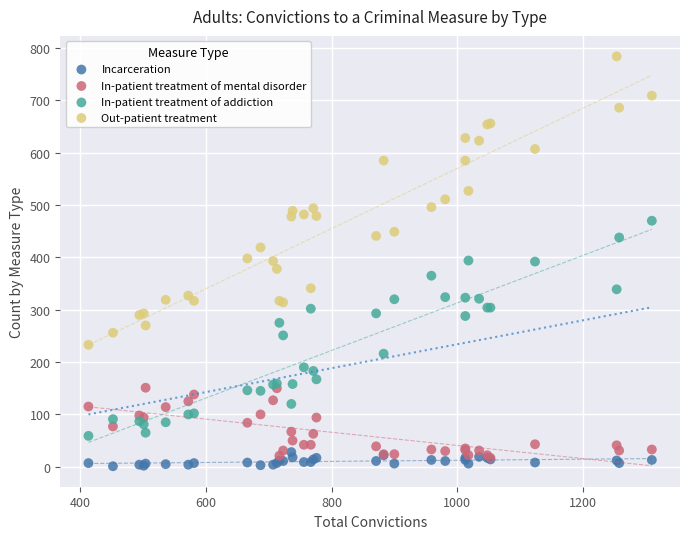

What are all the series names shown in the legend?

Incarceration, In-patient treatment of mental disorder, In-patient treatment of addiction, Out-patient treatment